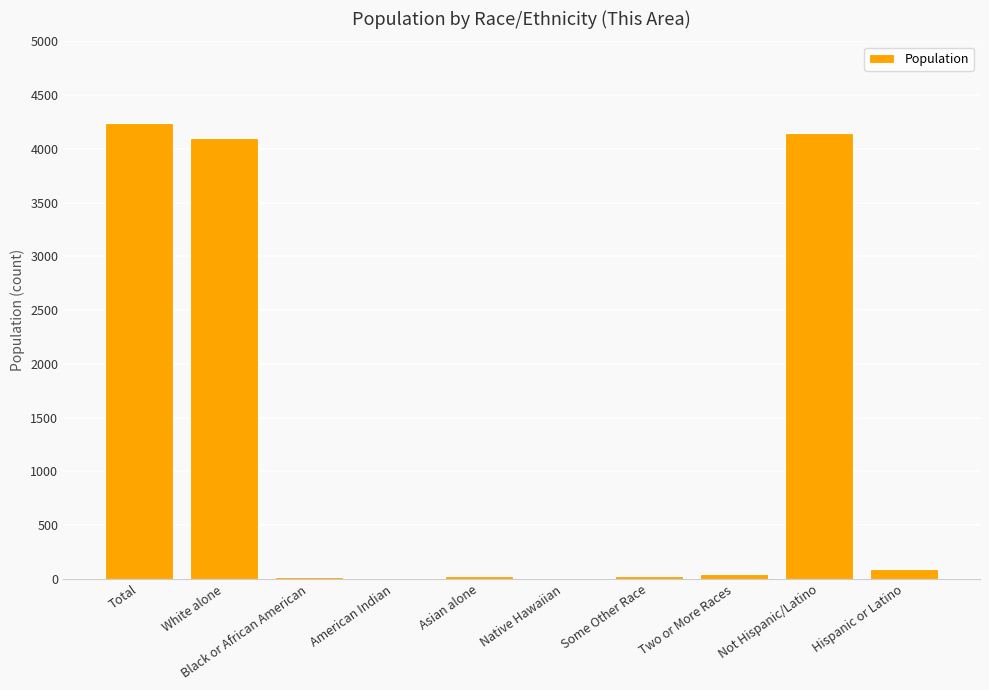

What is the greatest value displayed?

4238